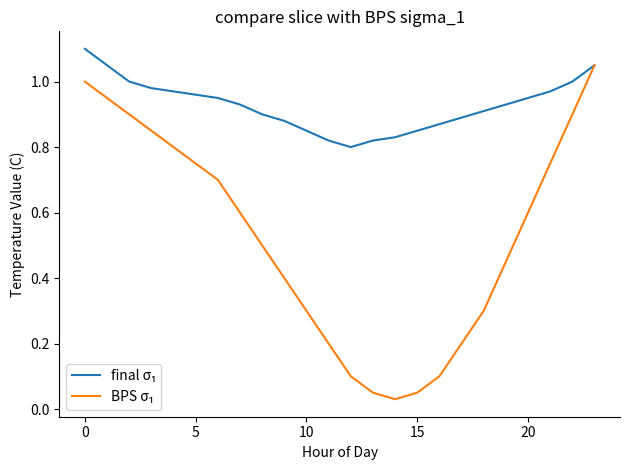

How many series are shown in this chart?

2